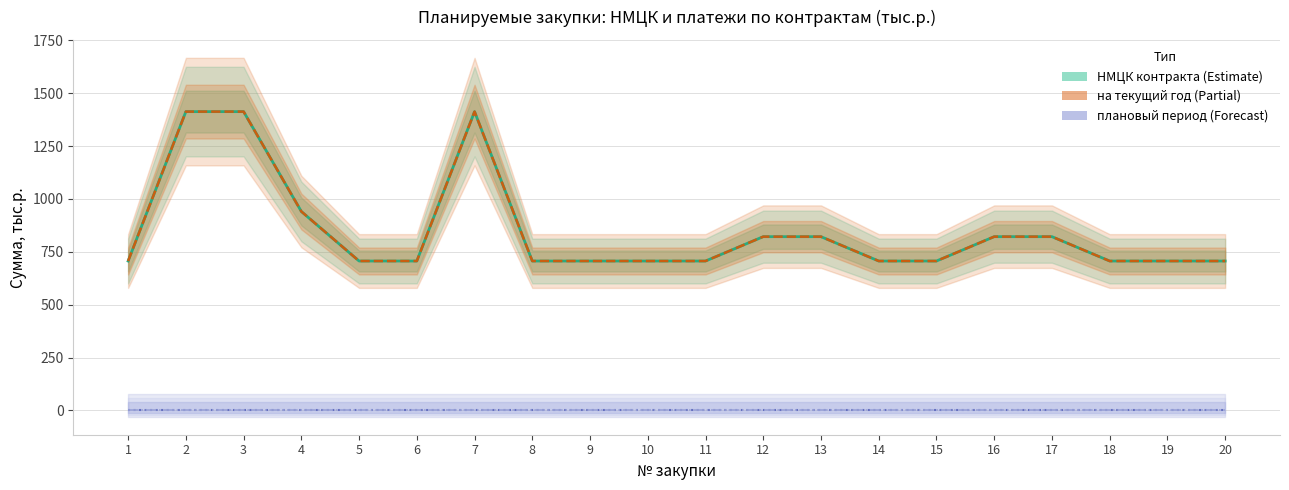

Where is на текущий финансовый год nearest to the value 1059?

4